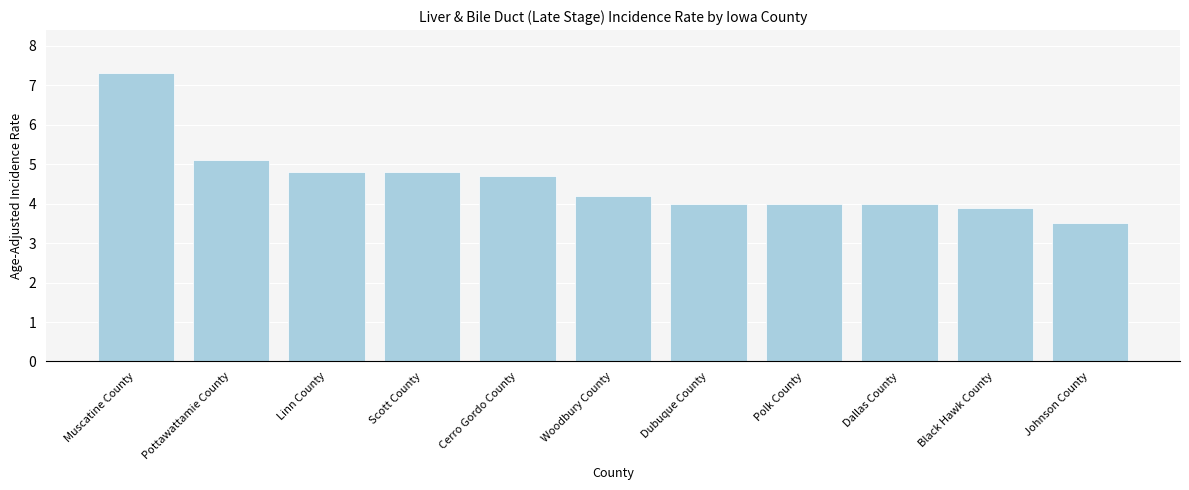

Count the number of categories in the chart.

11